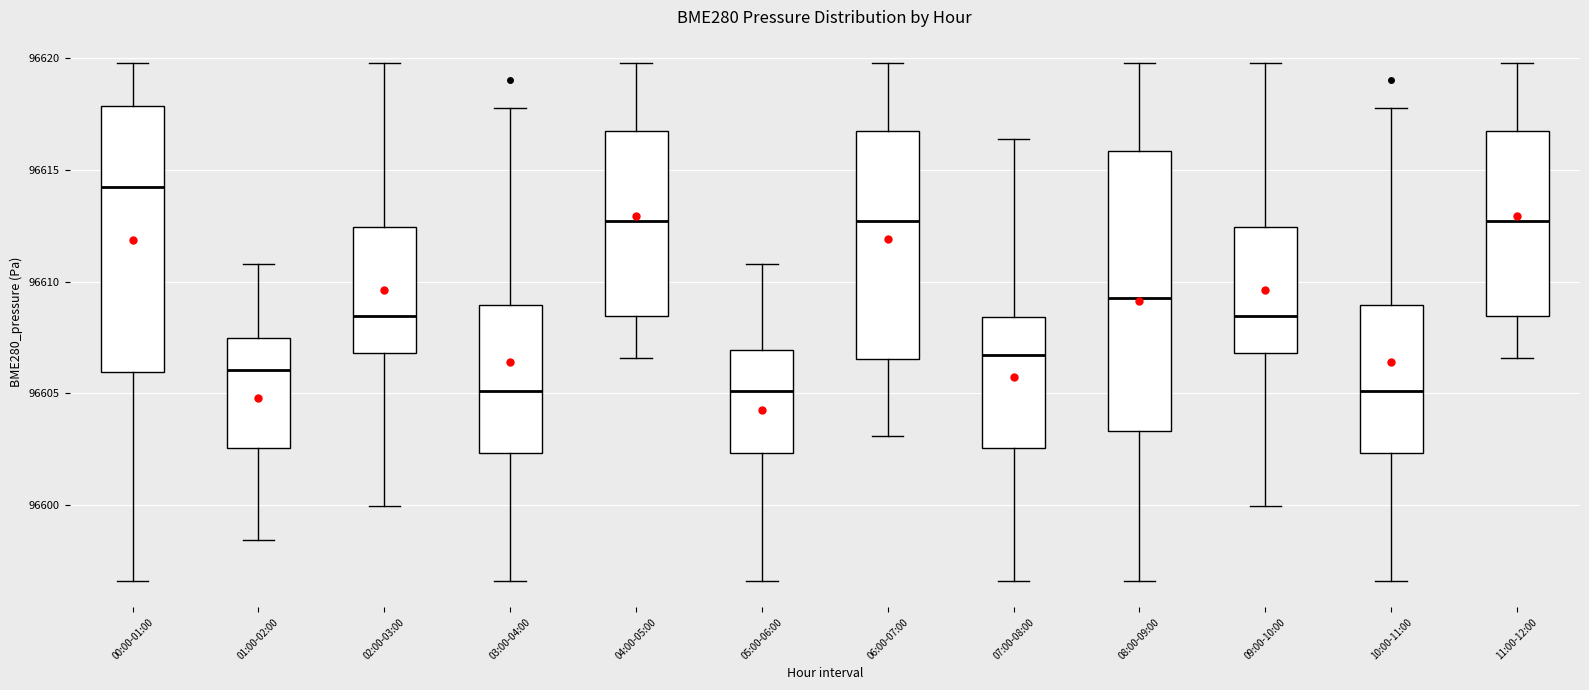

Reading left to right, transcribe this box plot: for each box, give where its median line is, the range the box spans, and where its two whiskers end, as read against the y-axis. The values are not printed on the chart, so give them approximately, as read against the axis.

00:00-01:00: median 96614.0, box 96606.0 to 96618.0, whiskers 96596.5 to 96620.0
01:00-02:00: median 96606.0, box 96602.5 to 96607.5, whiskers 96598.5 to 96611.0
02:00-03:00: median 96608.5, box 96607.0 to 96612.5, whiskers 96600.0 to 96620.0
03:00-04:00: median 96605.0, box 96602.5 to 96609.0, whiskers 96596.5 to 96618.0
04:00-05:00: median 96612.5, box 96608.5 to 96616.5, whiskers 96606.5 to 96620.0
05:00-06:00: median 96605.0, box 96602.5 to 96607.0, whiskers 96596.5 to 96611.0
06:00-07:00: median 96612.5, box 96606.5 to 96616.5, whiskers 96603.0 to 96620.0
07:00-08:00: median 96606.5, box 96602.5 to 96608.5, whiskers 96596.5 to 96616.5
08:00-09:00: median 96609.5, box 96603.5 to 96616.0, whiskers 96596.5 to 96620.0
09:00-10:00: median 96608.5, box 96607.0 to 96612.5, whiskers 96600.0 to 96620.0
10:00-11:00: median 96605.0, box 96602.5 to 96609.0, whiskers 96596.5 to 96618.0
11:00-12:00: median 96612.5, box 96608.5 to 96616.5, whiskers 96606.5 to 96620.0